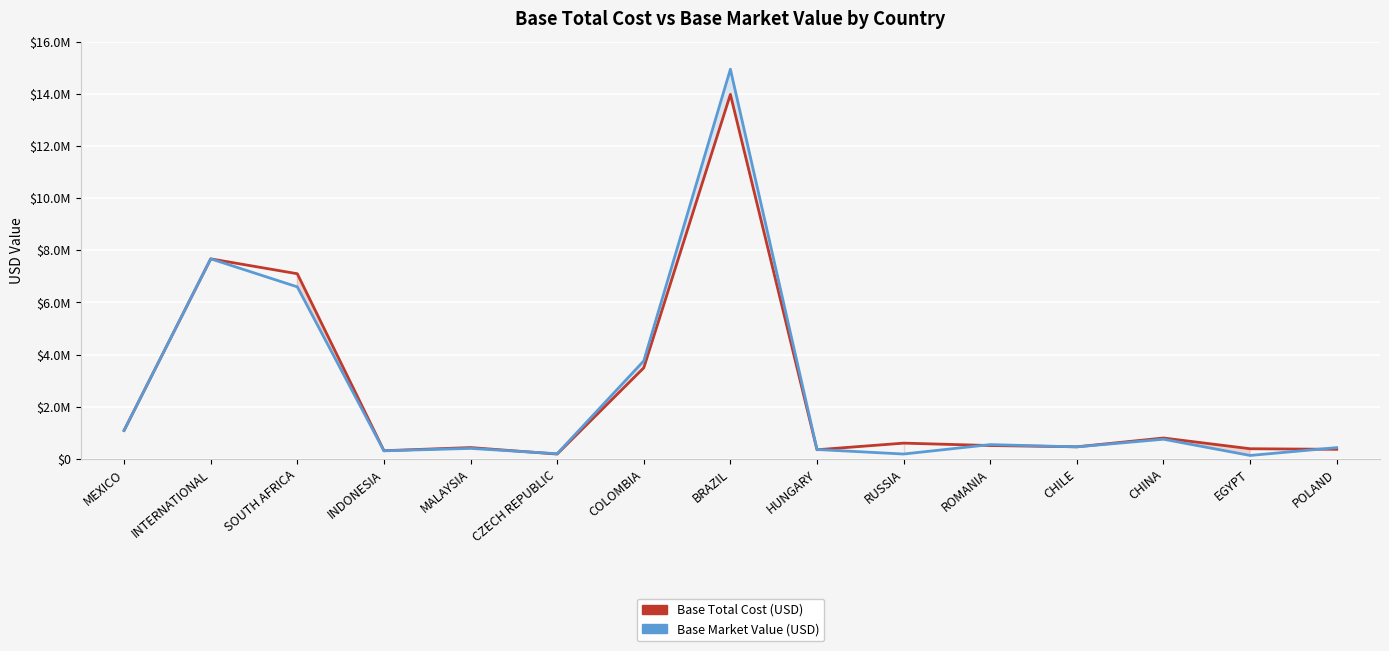

What is the maximum value shown in the chart?

14941441.8